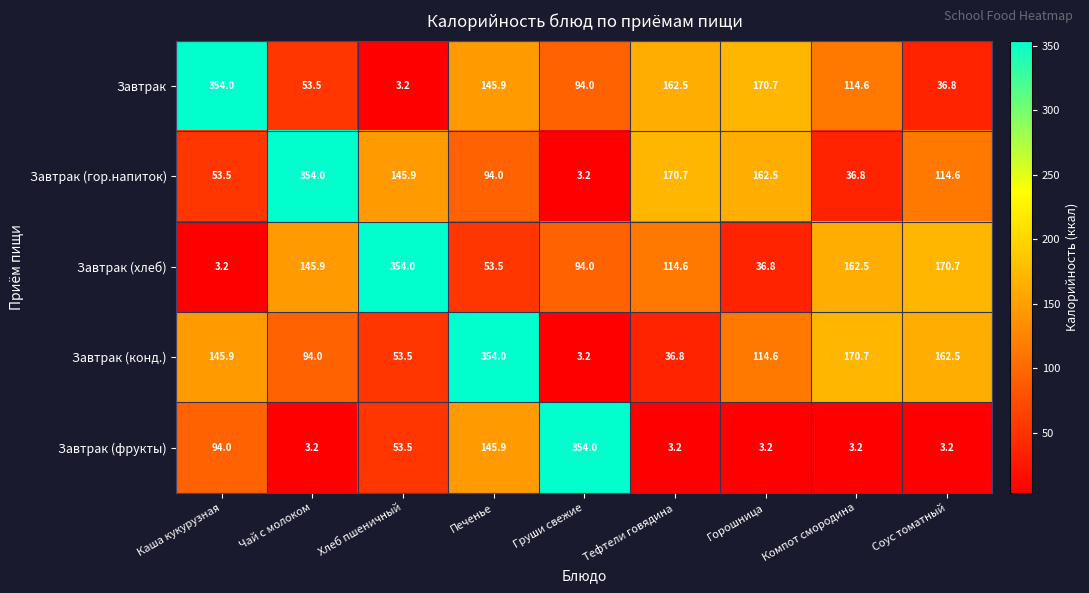

What is the difference between the Завтрак values at Чай с молоком and Каша кукурузная?

300.5